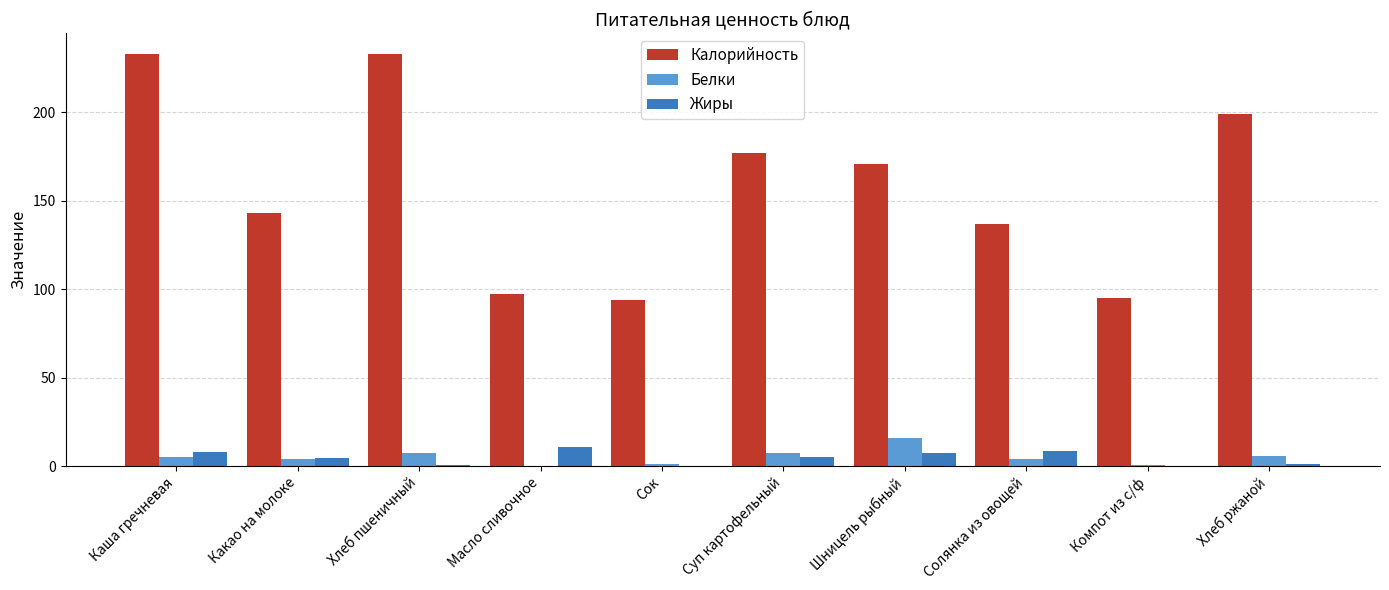

What value does the Калорийность series have at Каша гречневая?

233.0